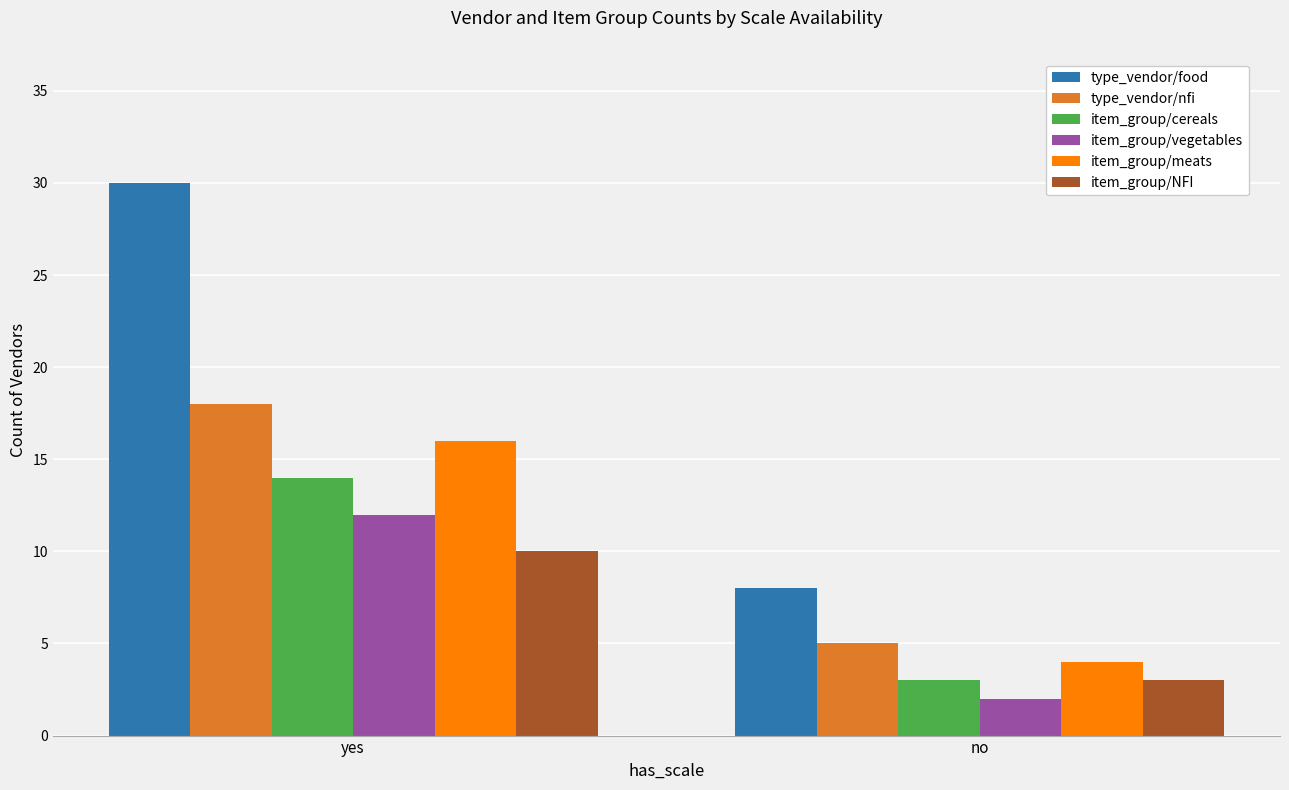

What is the value of the item_group/NFI bar at the 2nd from the left?

3